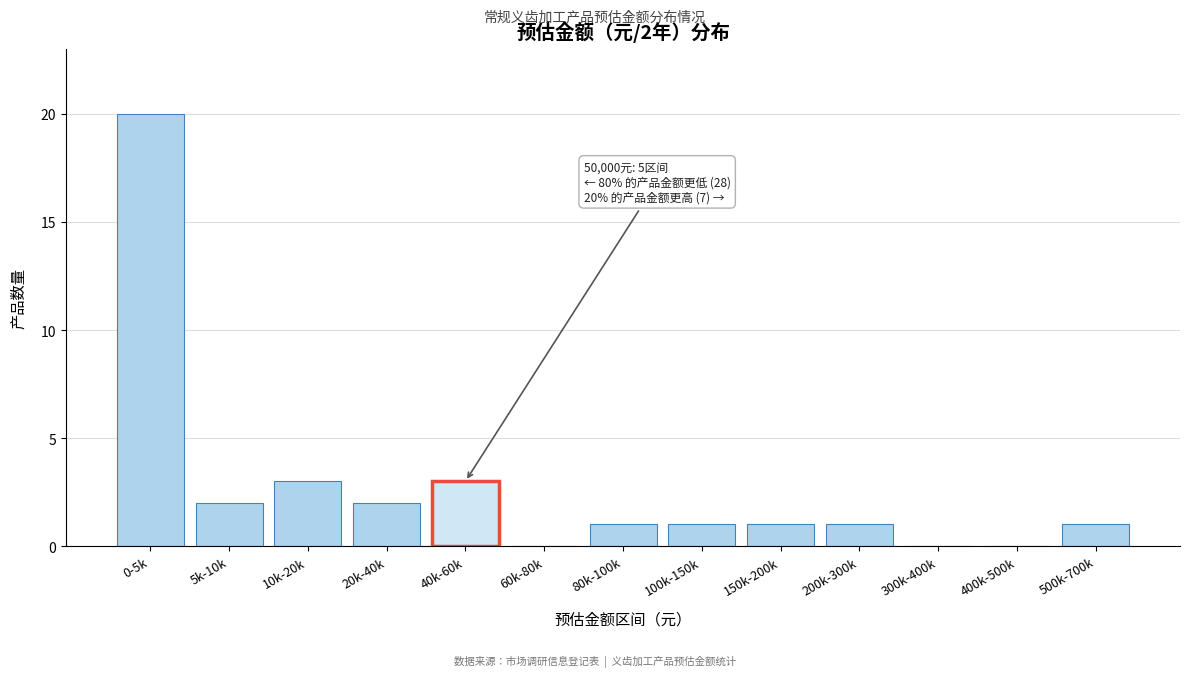

Reading left to right, transcribe all the data shown in this chart.

0-5k=20	5k-10k=2	10k-20k=3	20k-40k=2	40k-60k=3	60k-80k=0	80k-100k=1	100k-150k=1	150k-200k=1	200k-300k=1	300k-400k=0	400k-500k=0	500k-700k=1